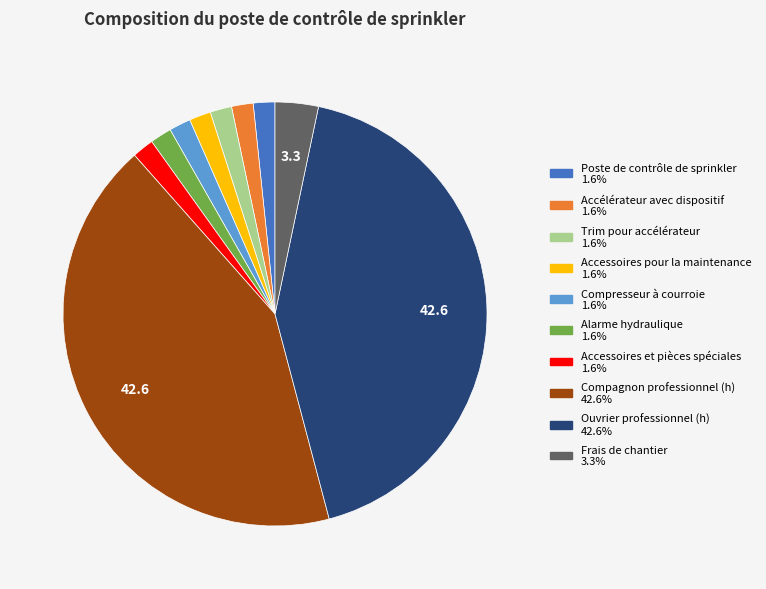

Do Compagnon professionnel (h) and Accélérateur avec dispositif together represent more than half of the pie?

No